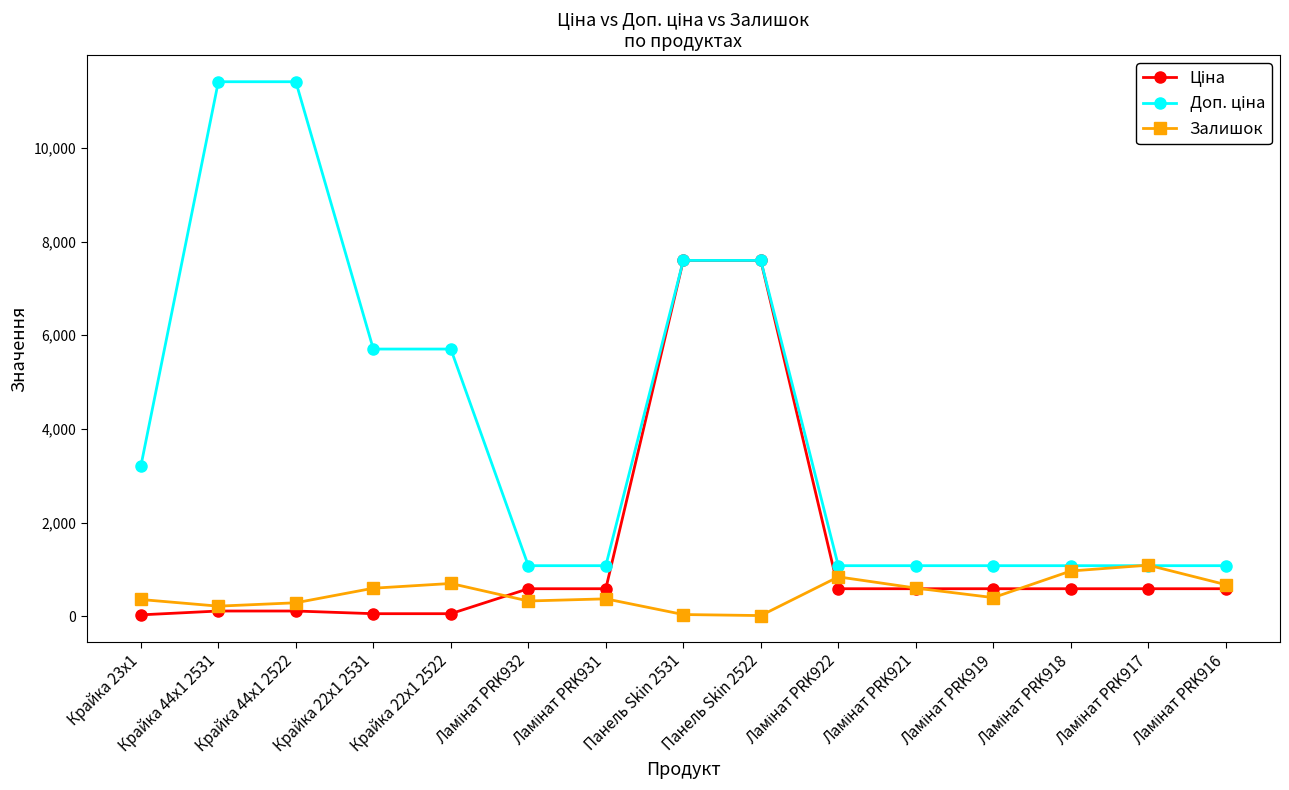

What is the label of the 8th point from the right?

Панель Skin 2531